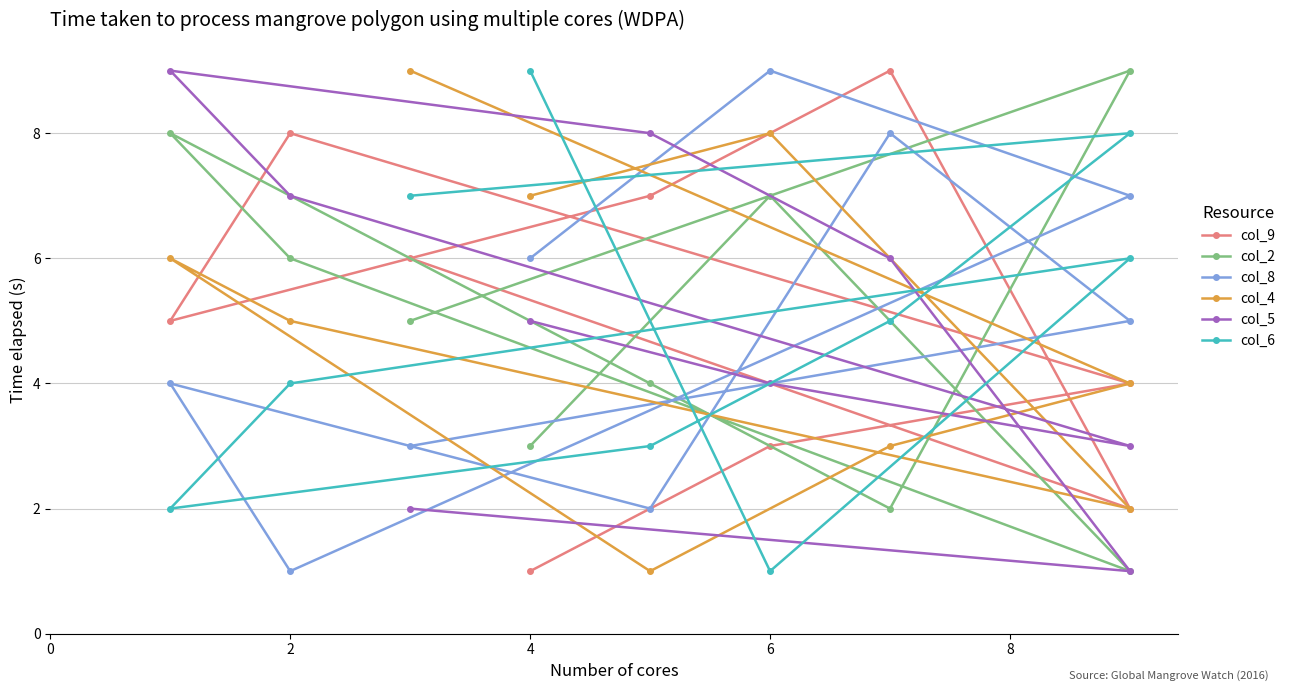

The col_5 series shows 3 at 4. True or false?

False